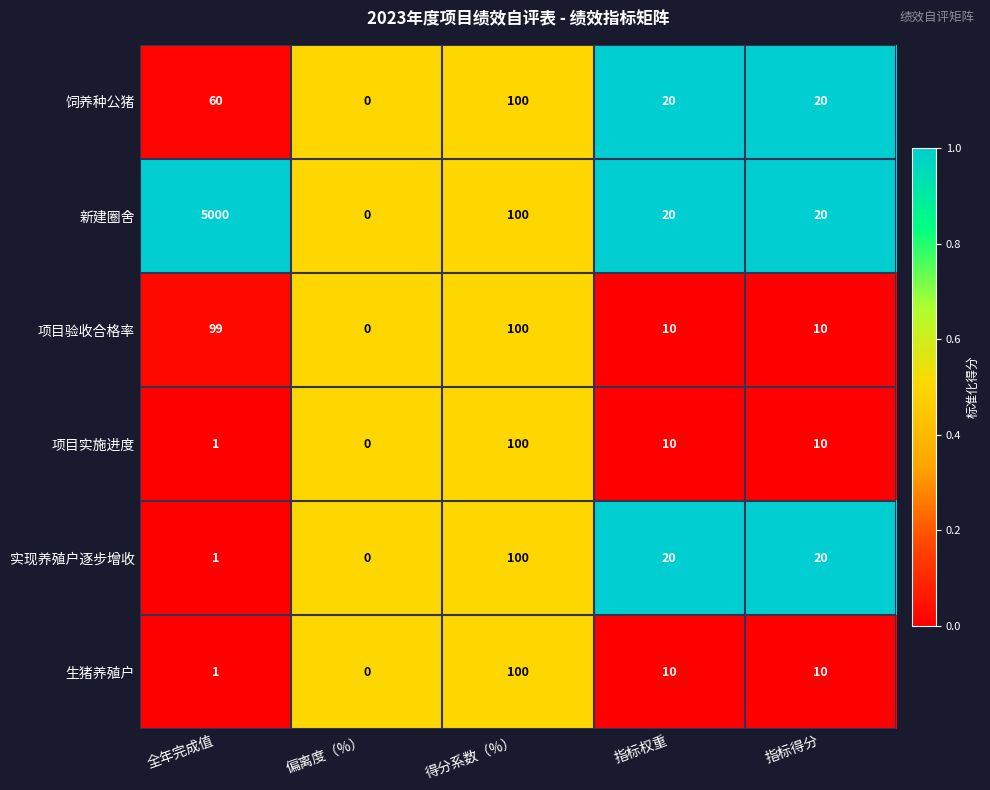

What is the spread (max minus min) of values at 指标得分?

10